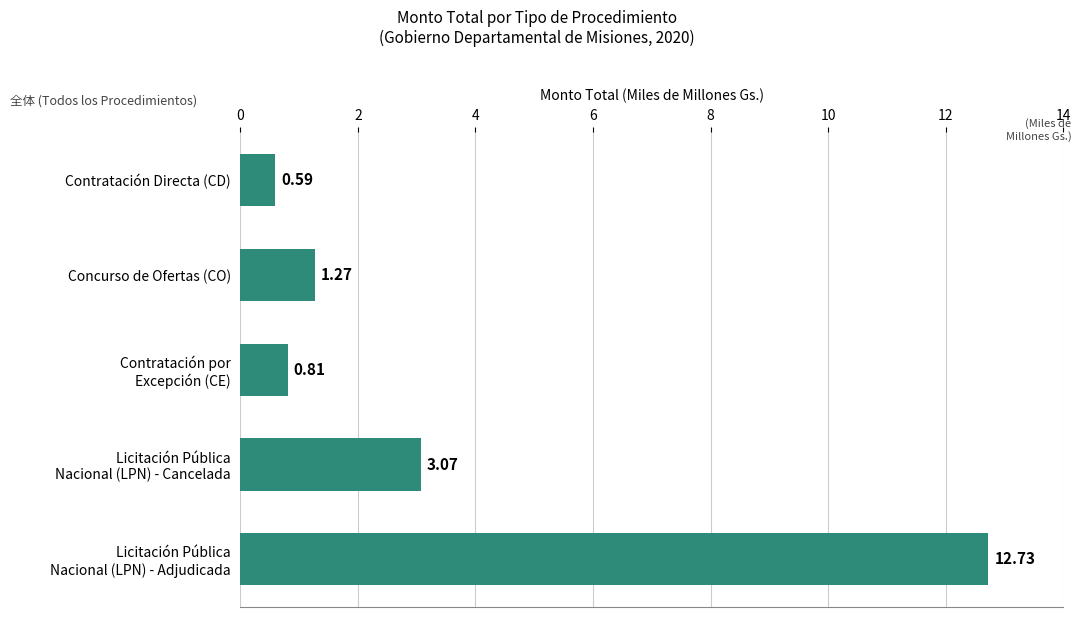

What is the maximum value shown in the chart?

12.7